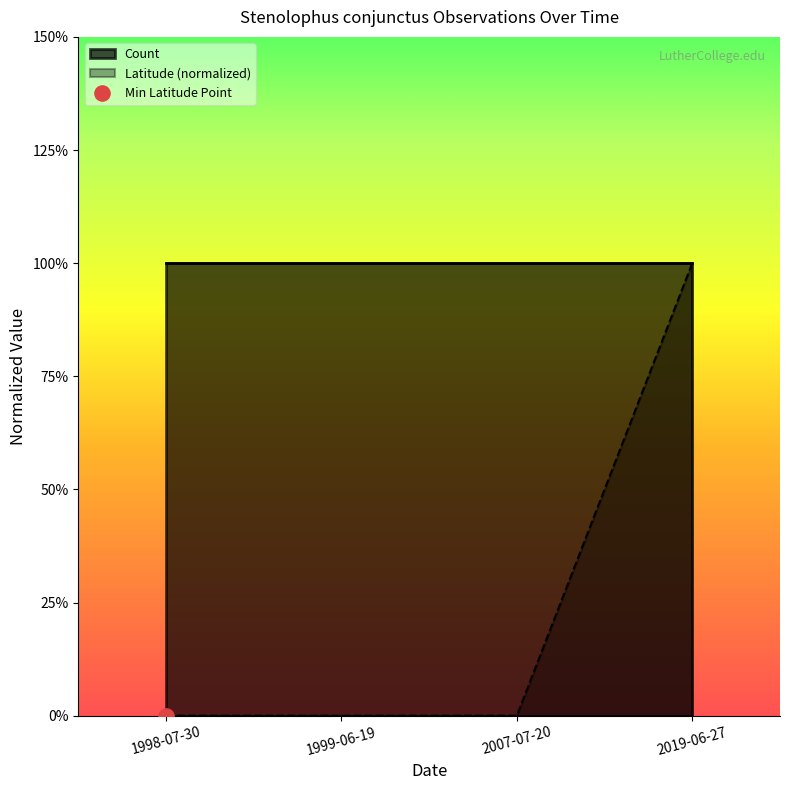

What is the change in value from 1998-07-30 to 2019-06-27?

+1.0